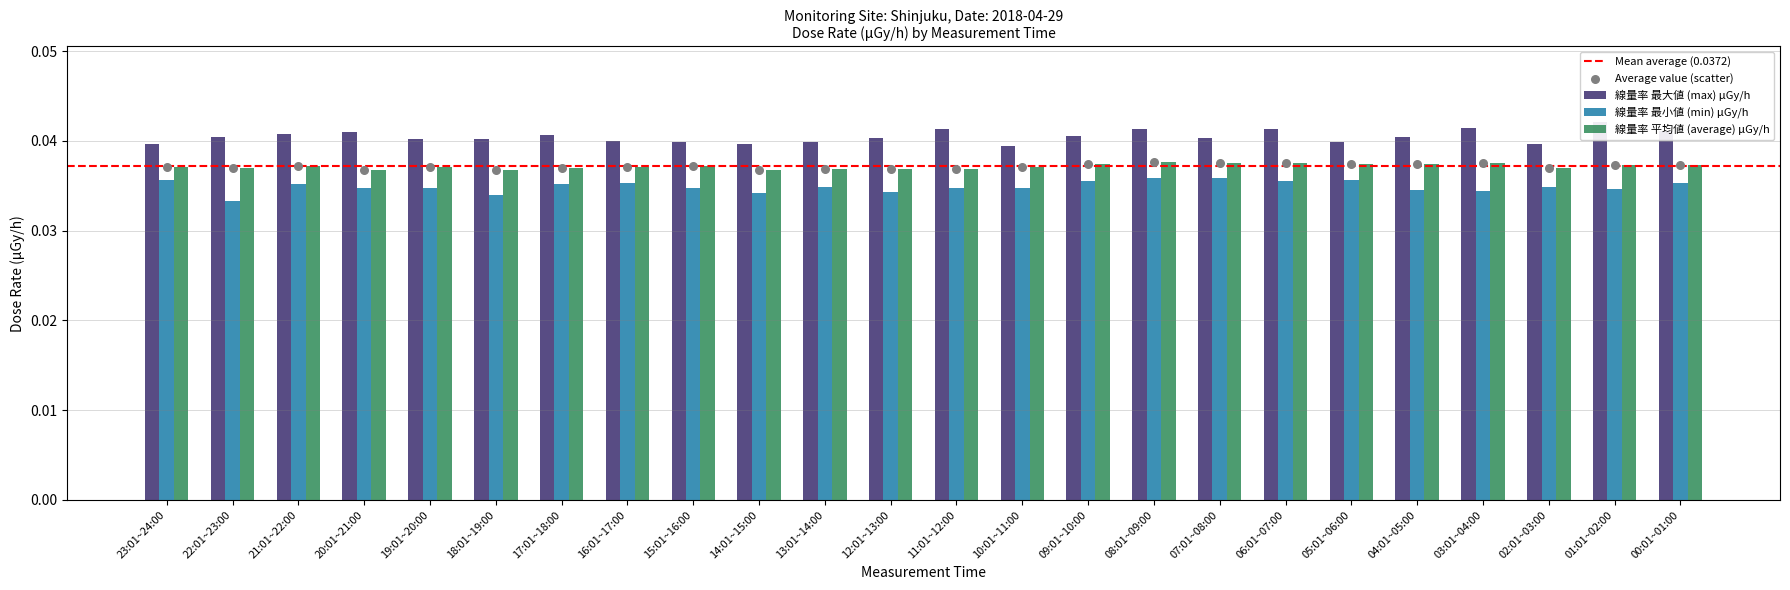

What is the total value across all series at 12:01~13:00?

0.1